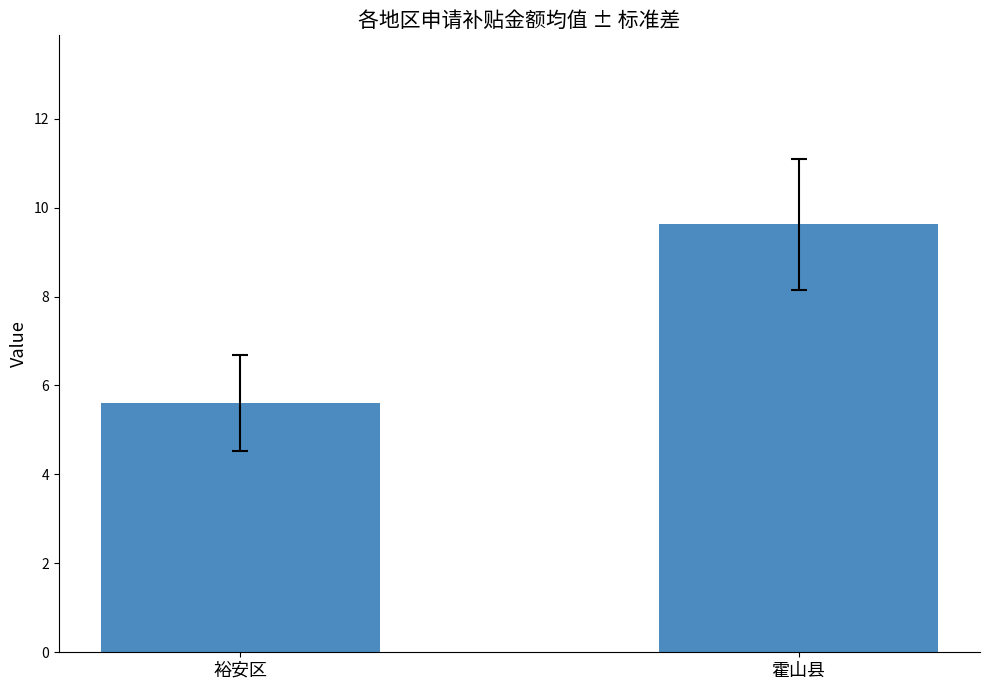

The value at 裕安区 is 5.6. True or false?

True